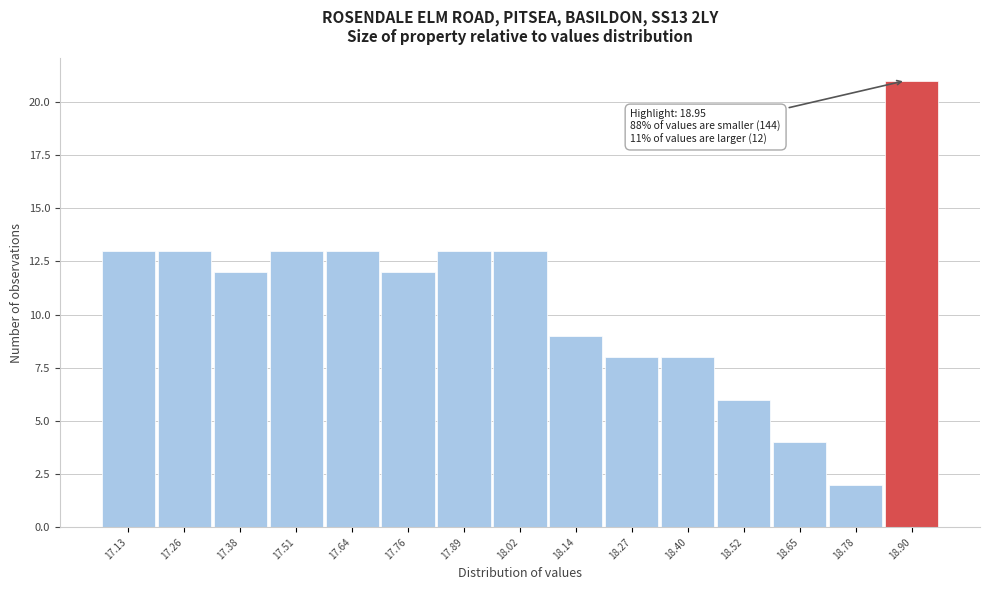

Reading left to right, list all the values displayed in this chart.

17.13=13	17.26=13	17.38=12	17.51=13	17.64=13	17.76=12	17.89=13	18.02=13	18.14=9	18.27=8	18.40=8	18.52=6	18.65=4	18.78=2	18.90=21